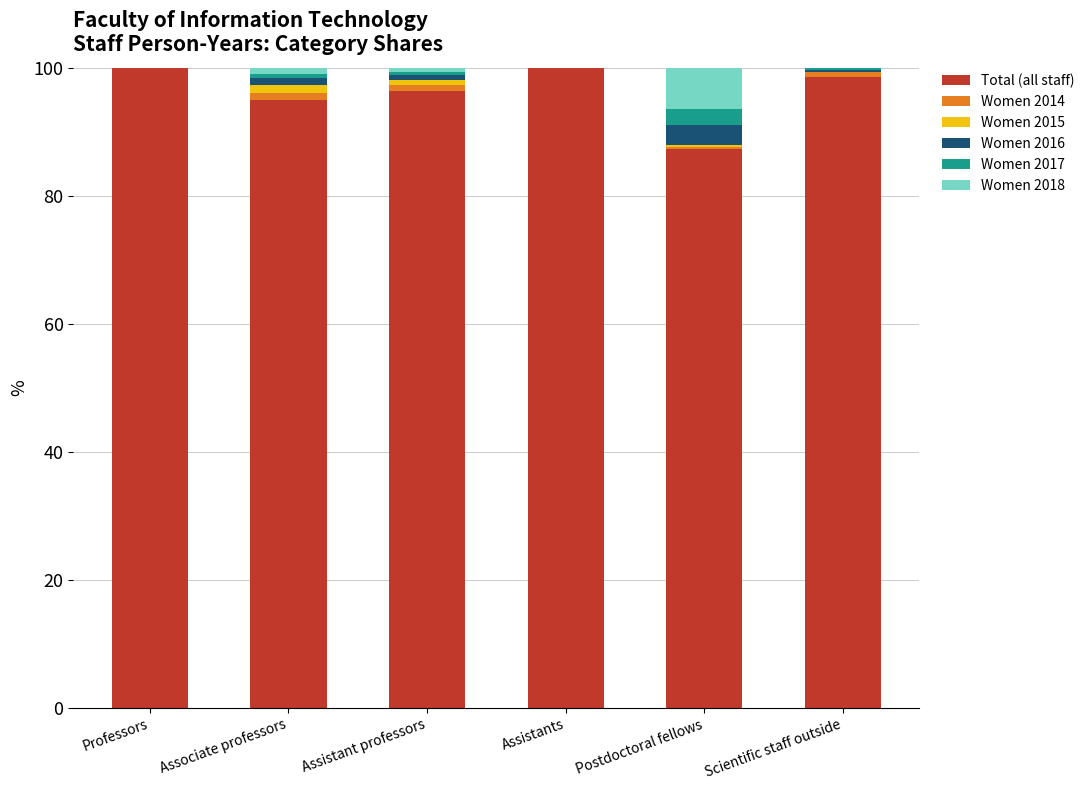

What is the highest value of the Total (all staff) series?

100.0